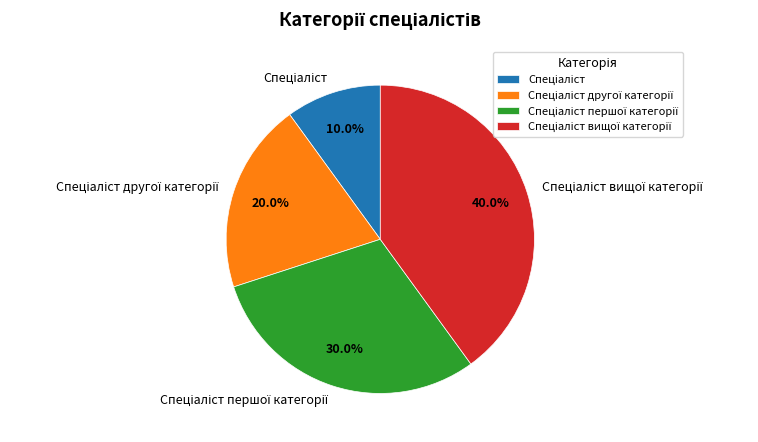

Does any single category account for the majority?

No